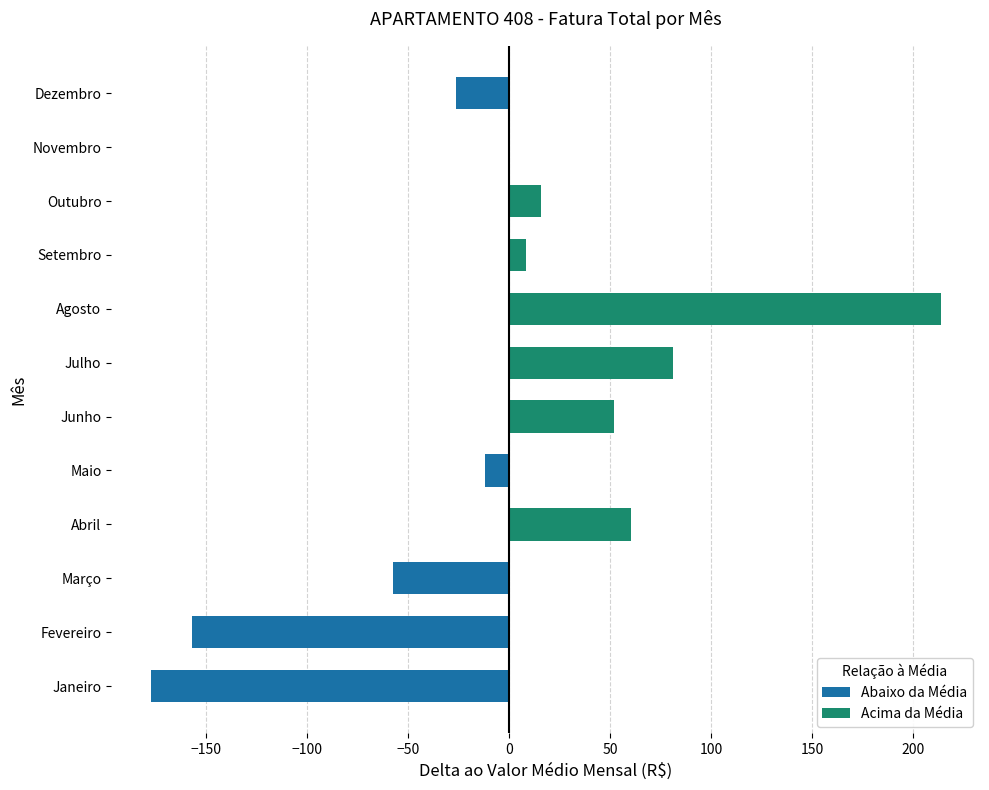

Where is the data nearest to the value 18?

Outubro